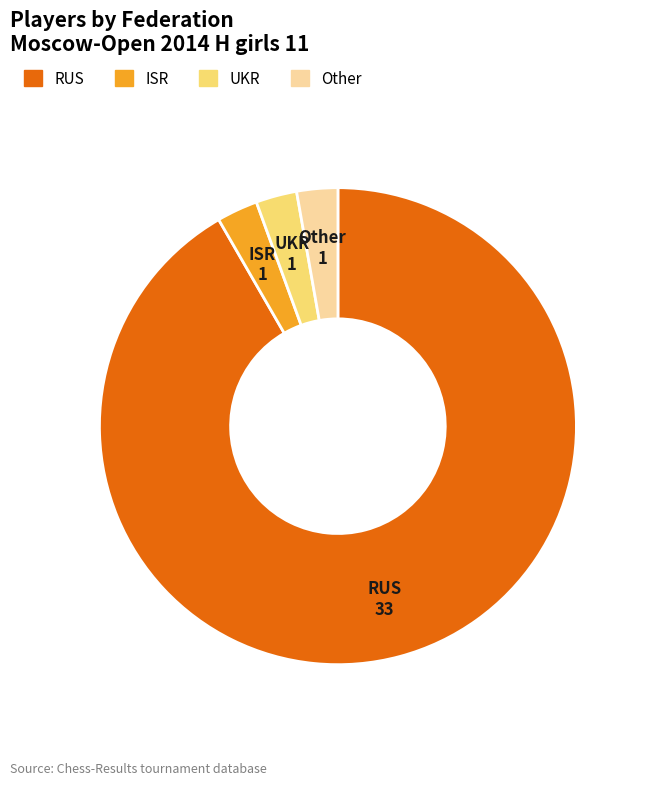

What is the largest slice in the pie chart?

RUS